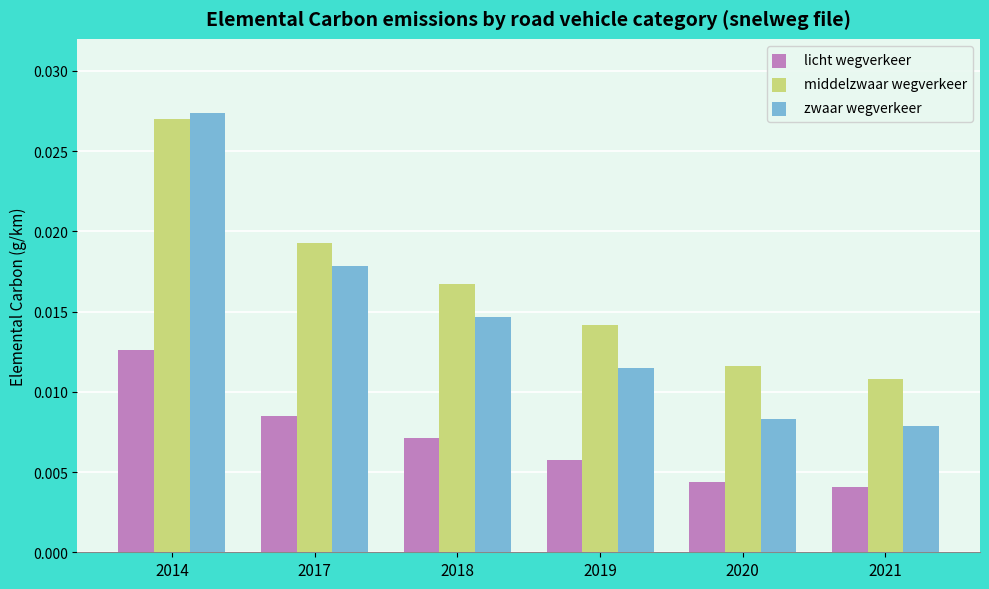

How many bars are there in total?

18